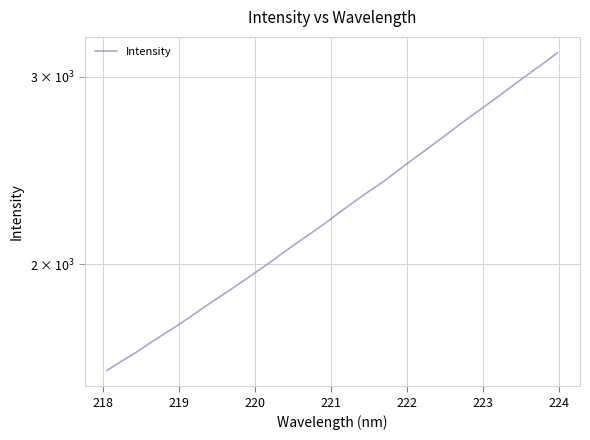

How many lines are shown in the chart?

1